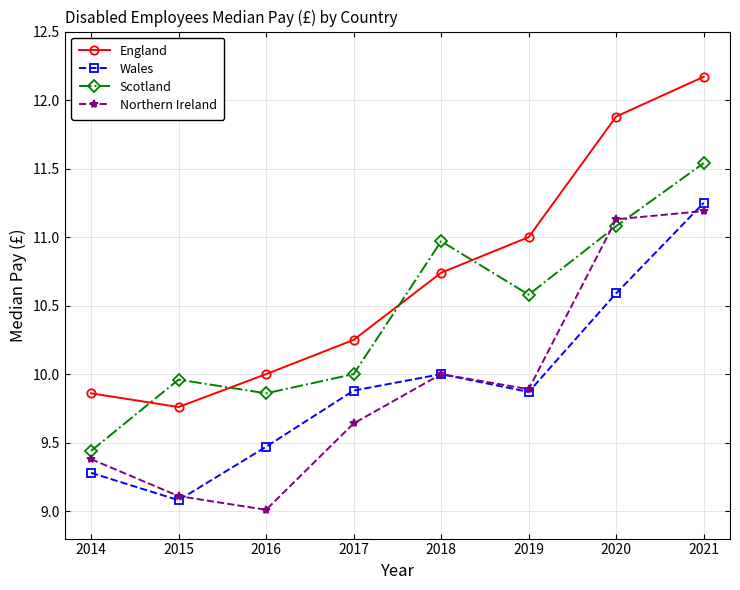

Which series has the largest range (max minus min)?

England